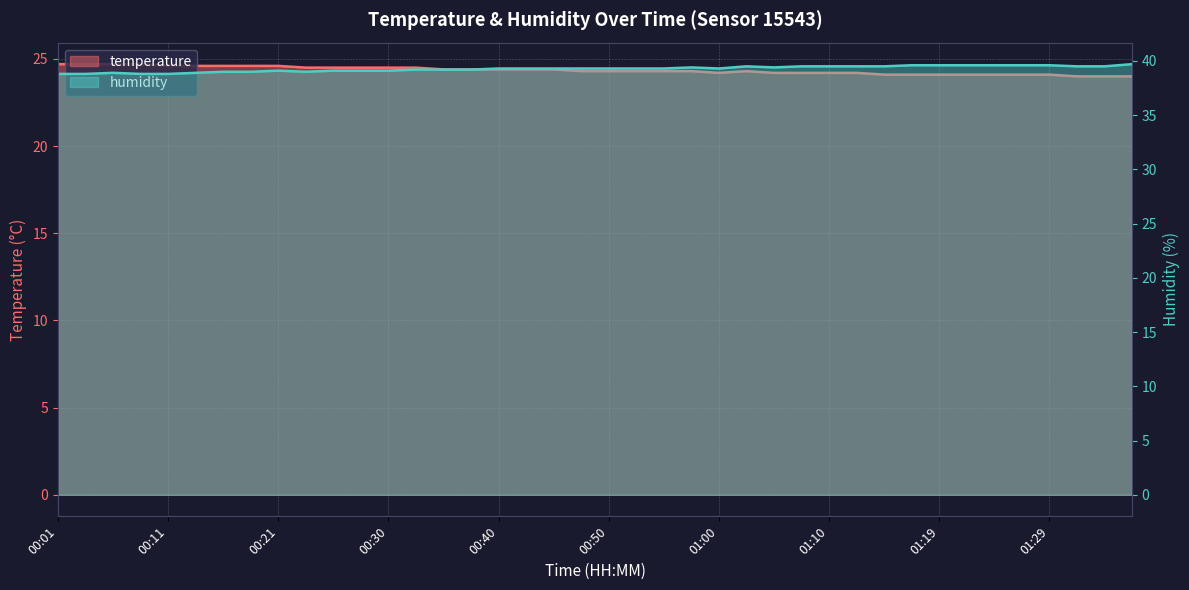

Which series has the largest total across all categories?

humidity